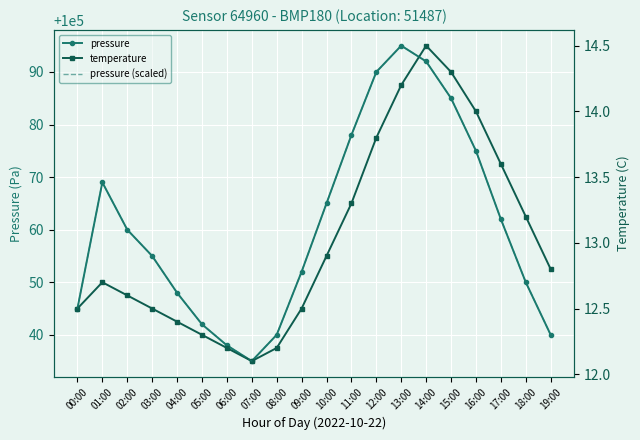

How many intersections are there between pressure (scaled) and temperature?

1